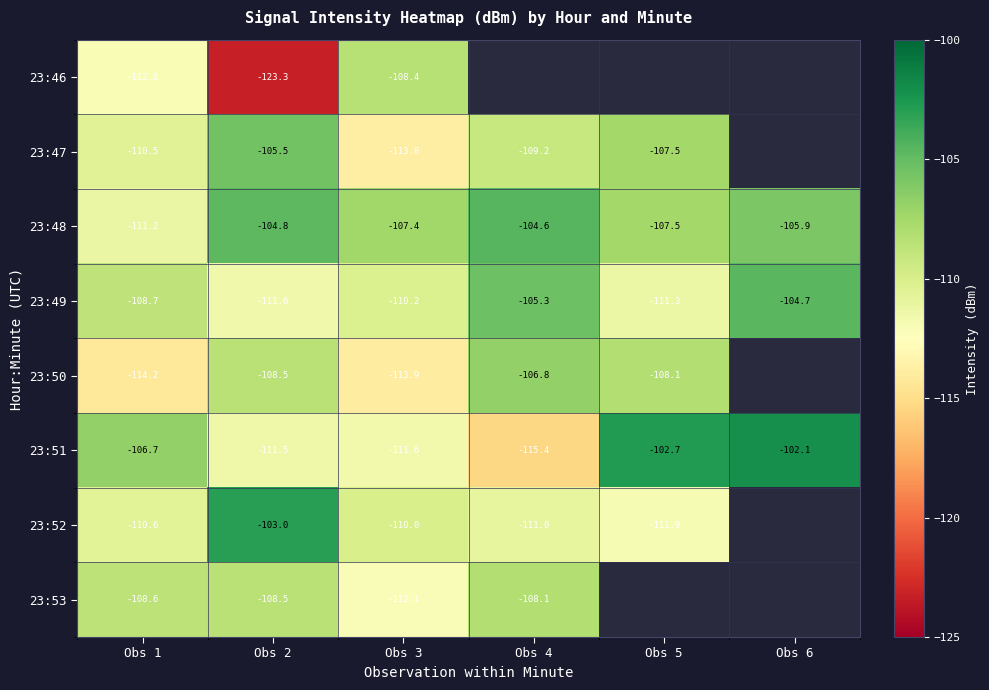

Which category has the lowest value in the 23:52 series?

Obs 5